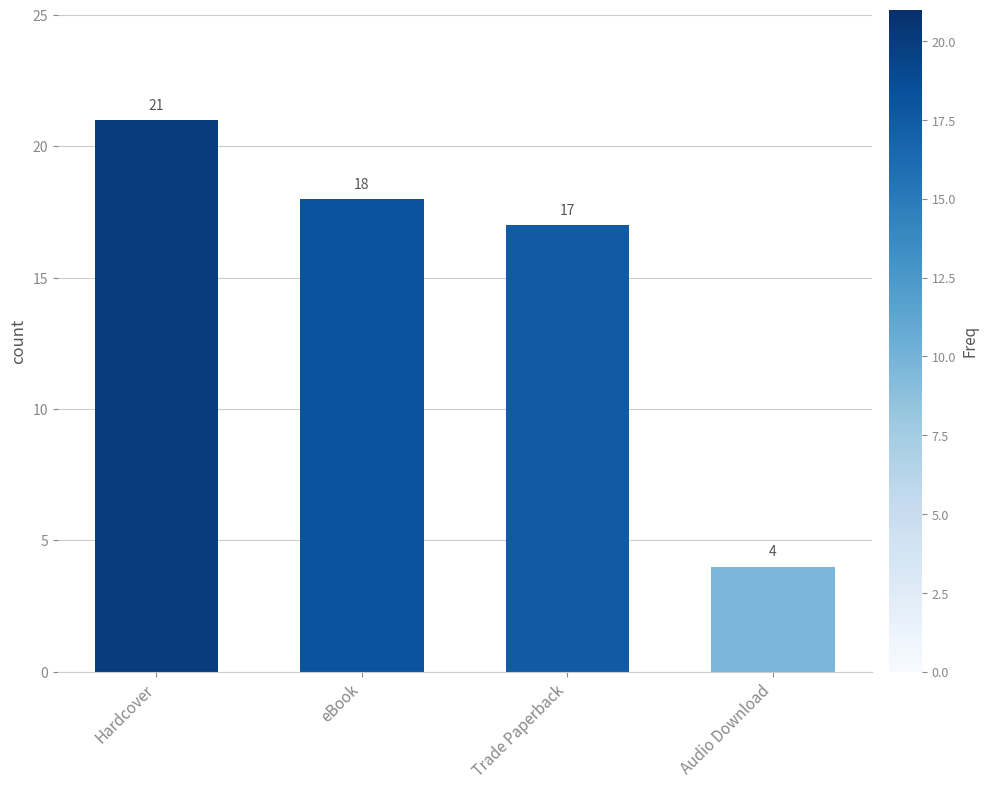

At which category does the chart reach its peak across all series?

Hardcover